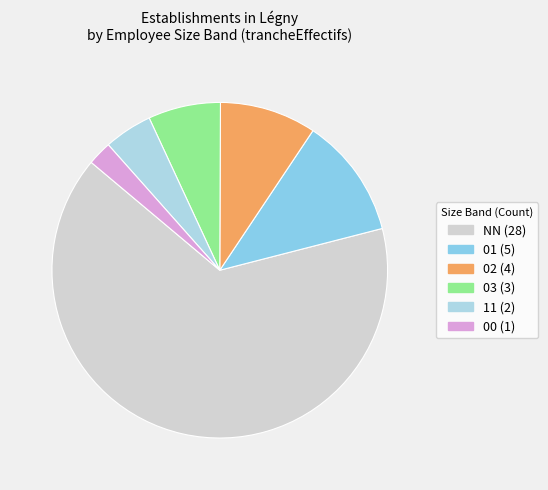

Between 02 and 03, which is larger?

02